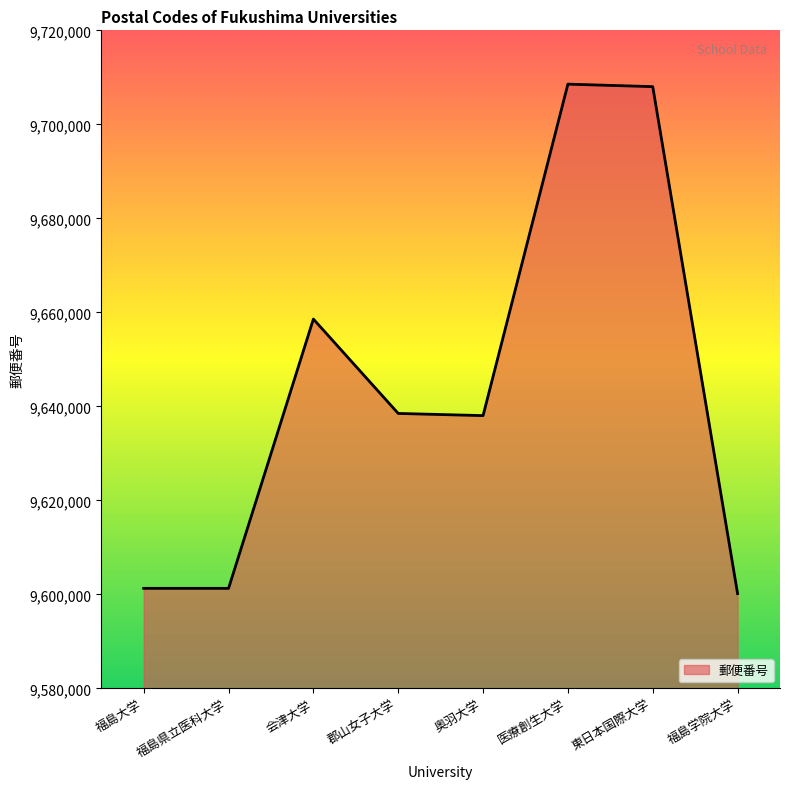

How many distinct data groups are displayed?

1